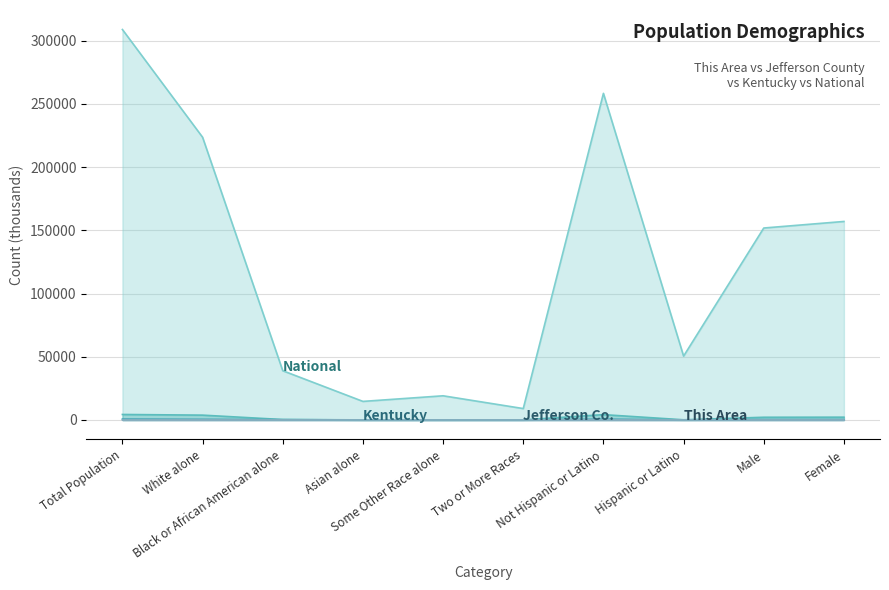

Between Asian alone and Female, which series saw the biggest shift?

National